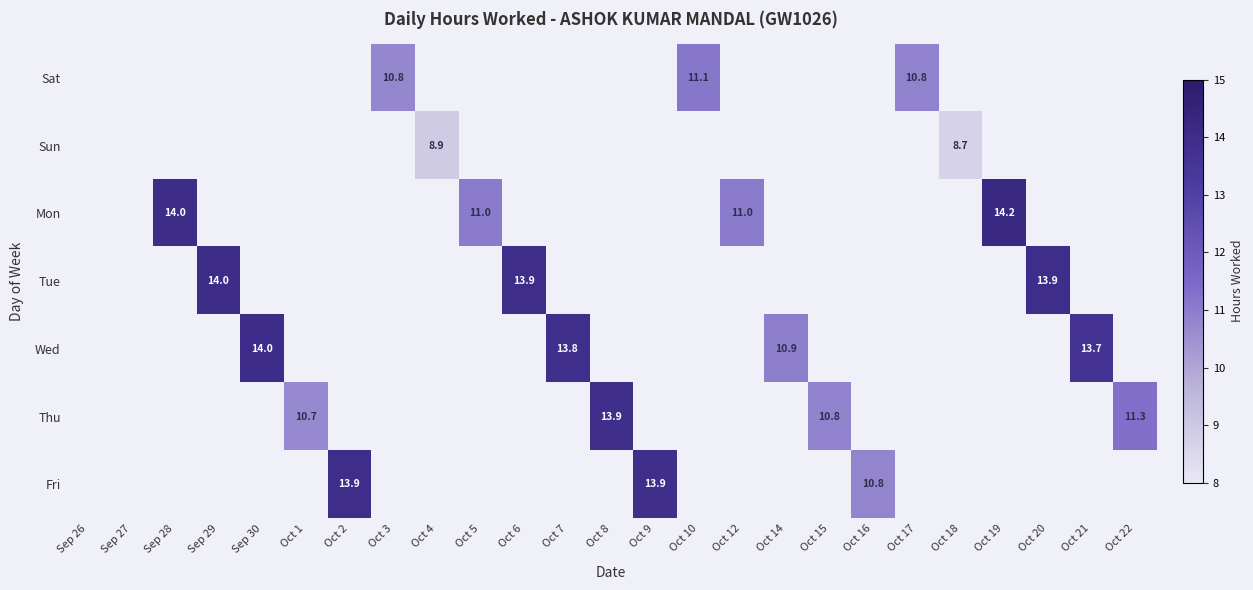

The value of Mon at Oct 12 is 7.1. True or false?

False